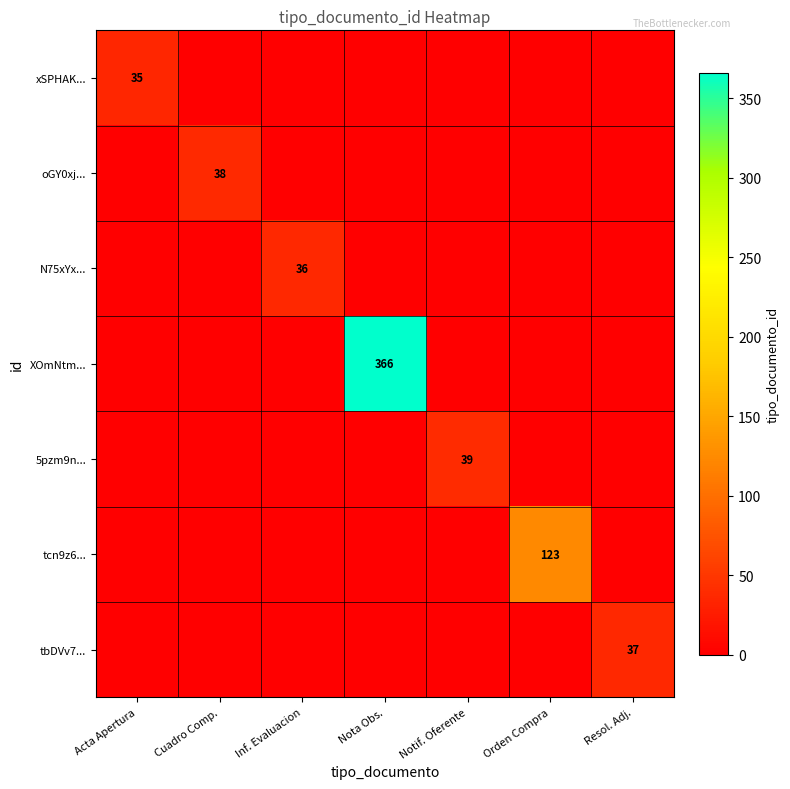

The 5pzm9n... series shows 39 at Notif. Oferente. True or false?

True